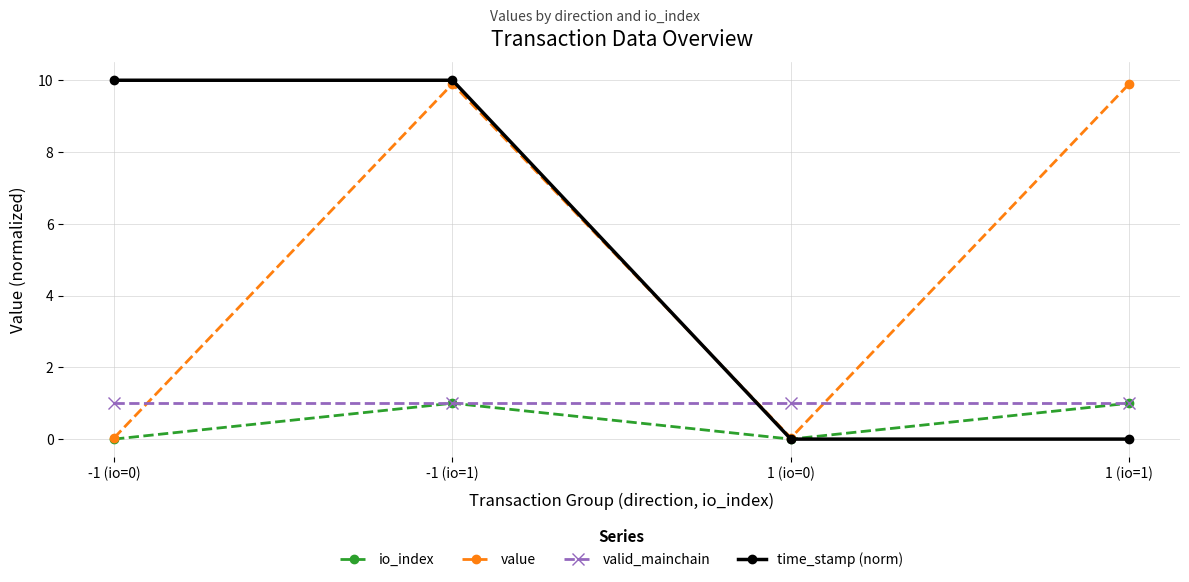

Is the value of value at -1 (io=1) greater than the value of io_index at -1 (io=1)?

Yes